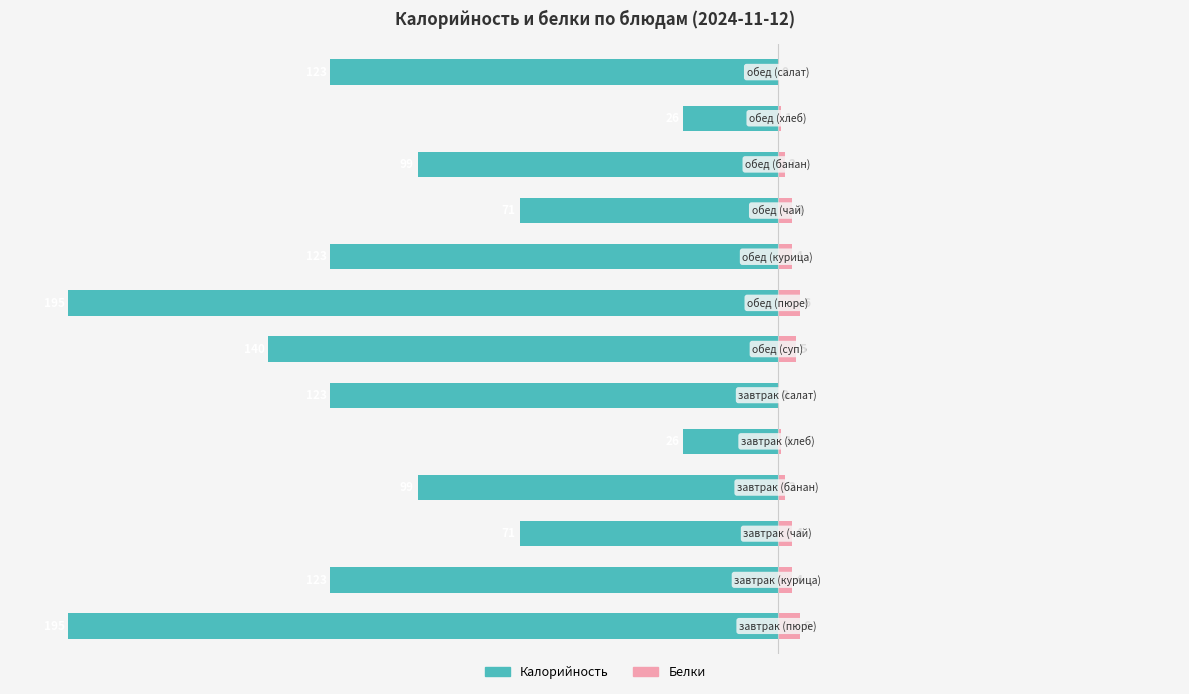

Between 4 and 6, which is larger?

4